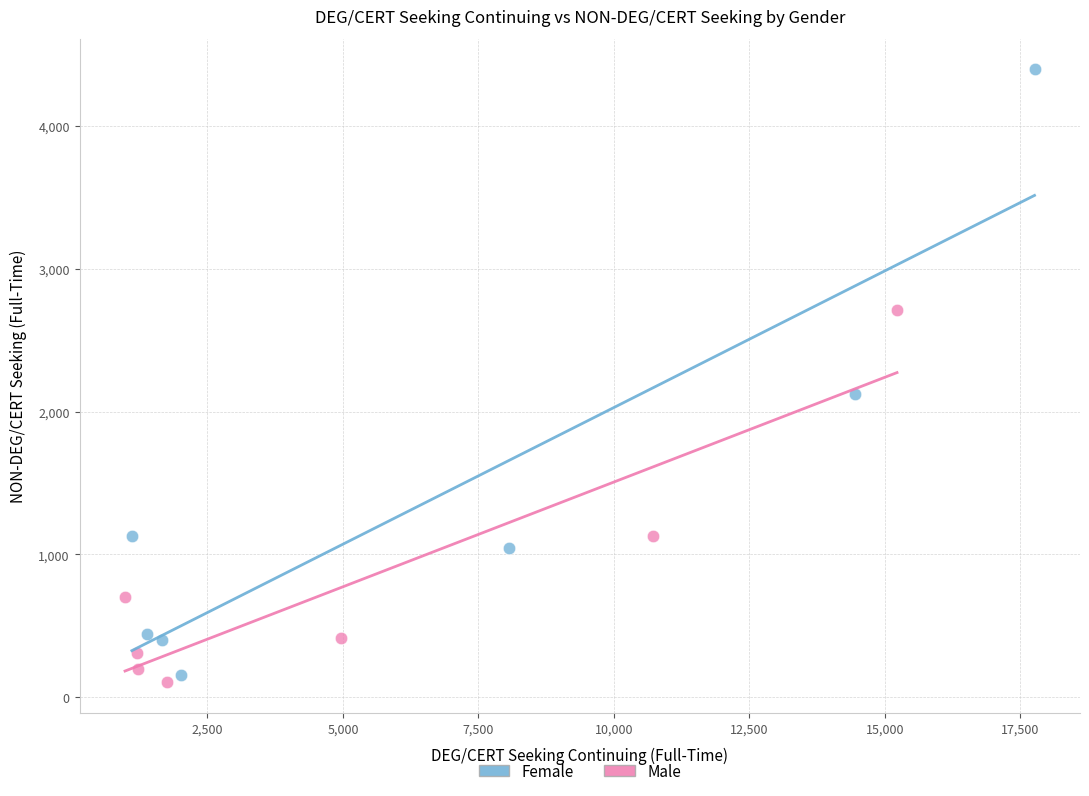

Which series contains the lowest Y value?

Male